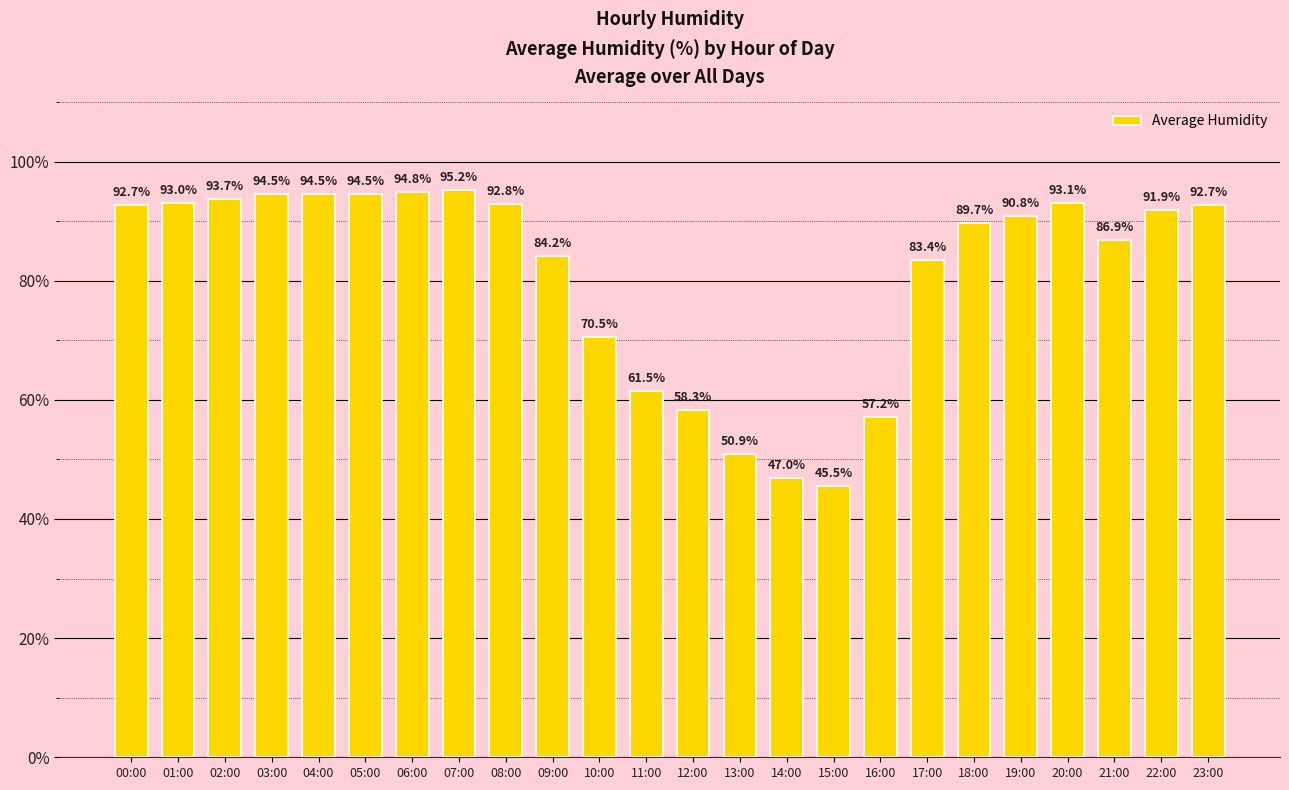

Are the bars grouped side by side (vs. stacked)?

No